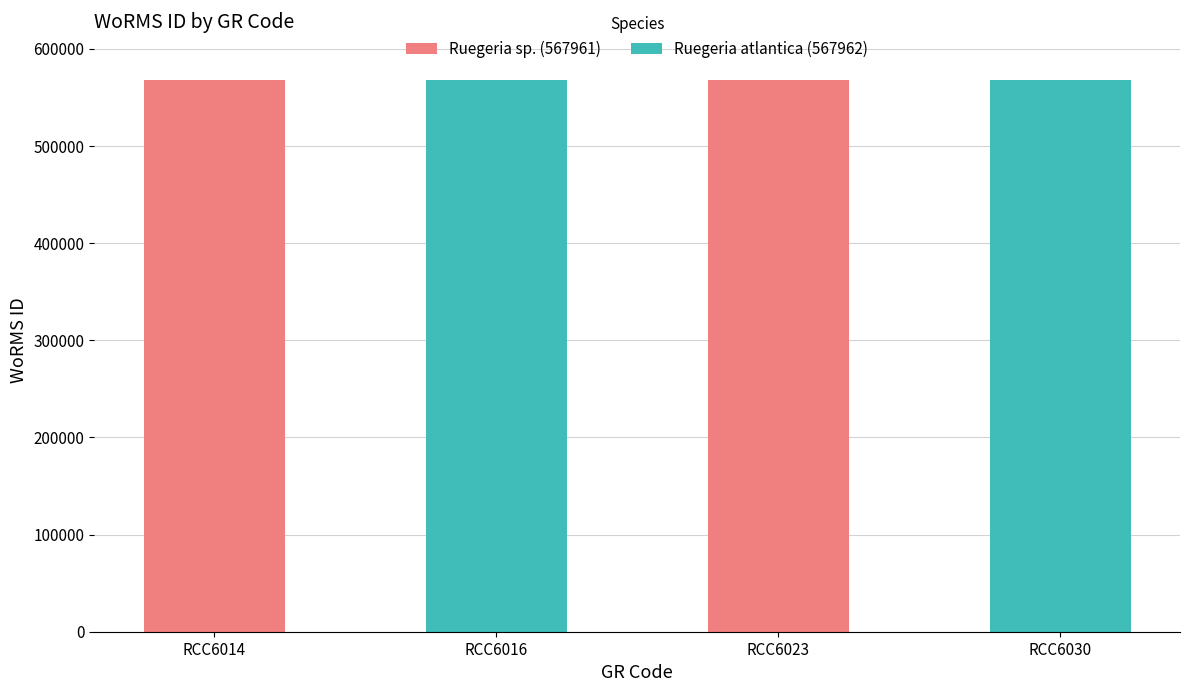

What is the value of the 2nd bar from the left?

567961